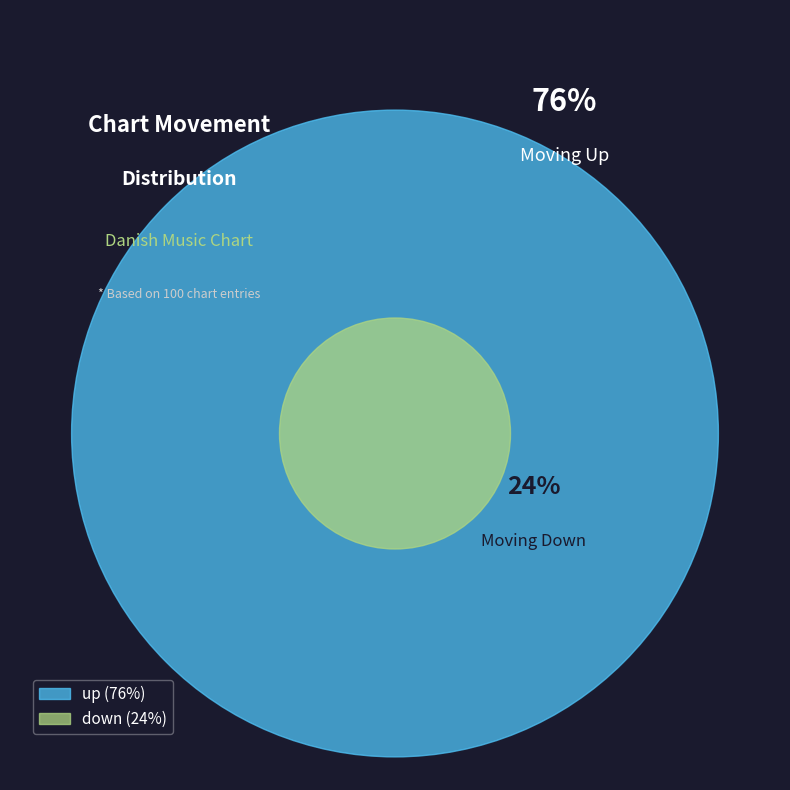

What percentage is the up slice, to the nearest percent?

76%